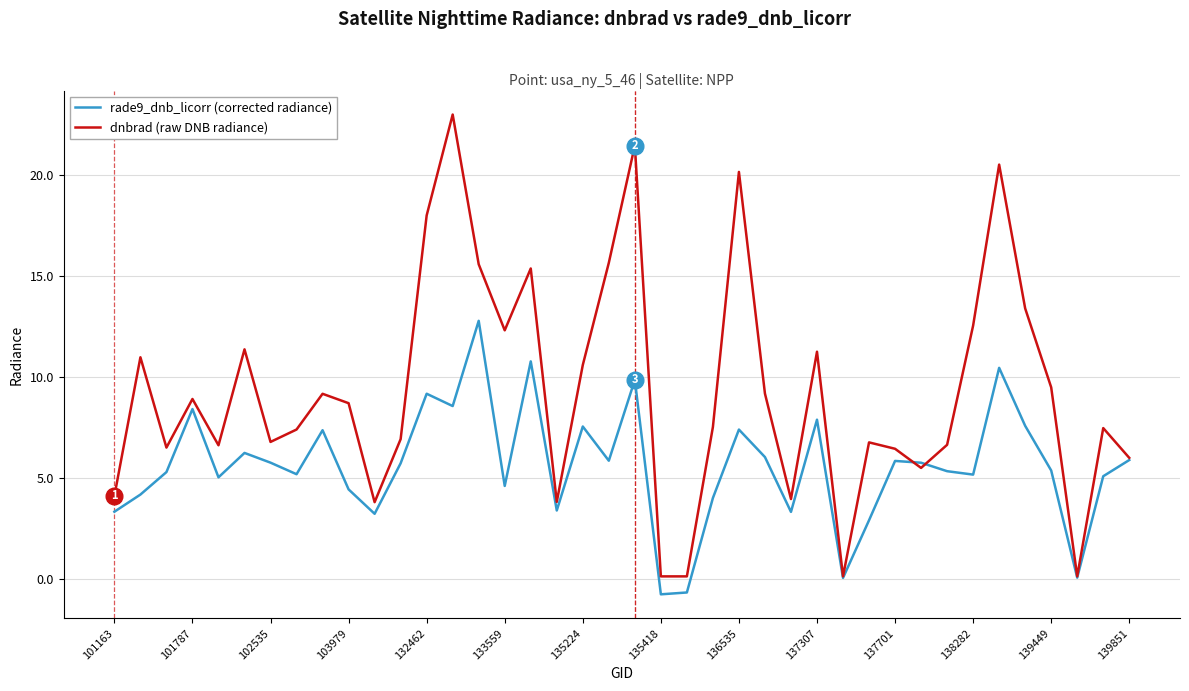

Which series has the largest total across all categories?

dnbrad (raw DNB radiance)